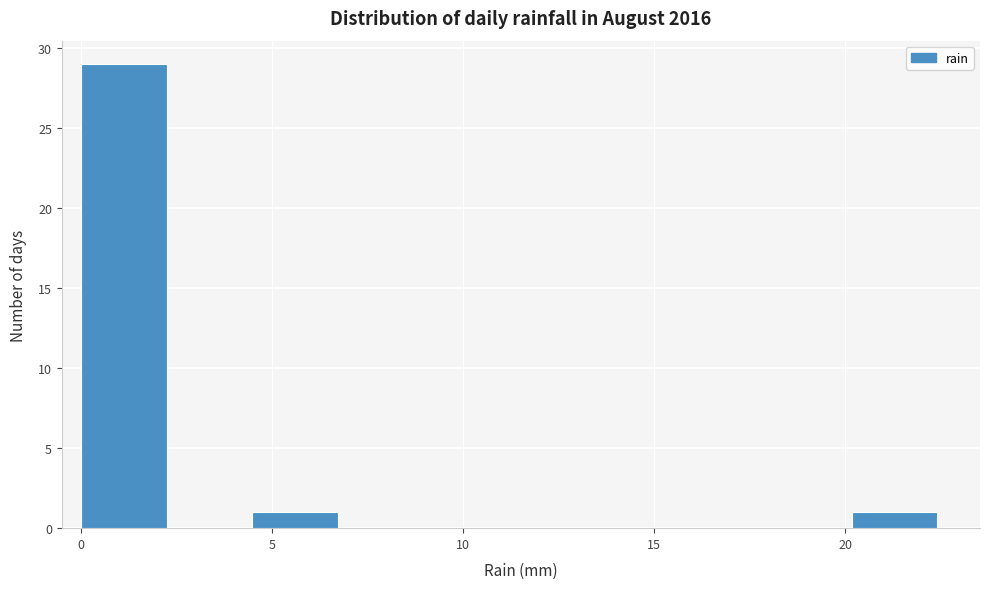

Reading left to right, list every bar in this chart as the range it spans on the x-axis followed by its height. Neither the bar edges nor the heights are printed on the chart, so give them approximately, as read against the axes.

0.0 to 2.0: 29
2.0 to 4.5: 0
4.5 to 6.5: 1
6.5 to 9.0: 0
9.0 to 11.0: 0
11.0 to 13.5: 0
13.5 to 15.5: 0
15.5 to 18.0: 0
18.0 to 20.0: 0
20.0 to 22.5: 1